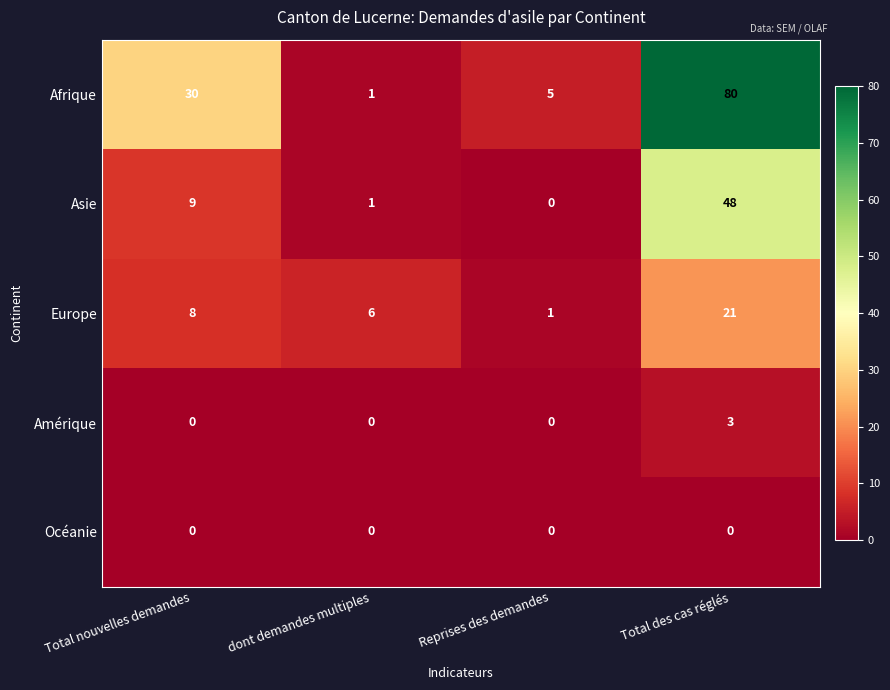

Rank the series by their maximum value, from highest to lowest.

Afrique, Asie, Europe, Amérique, Océanie